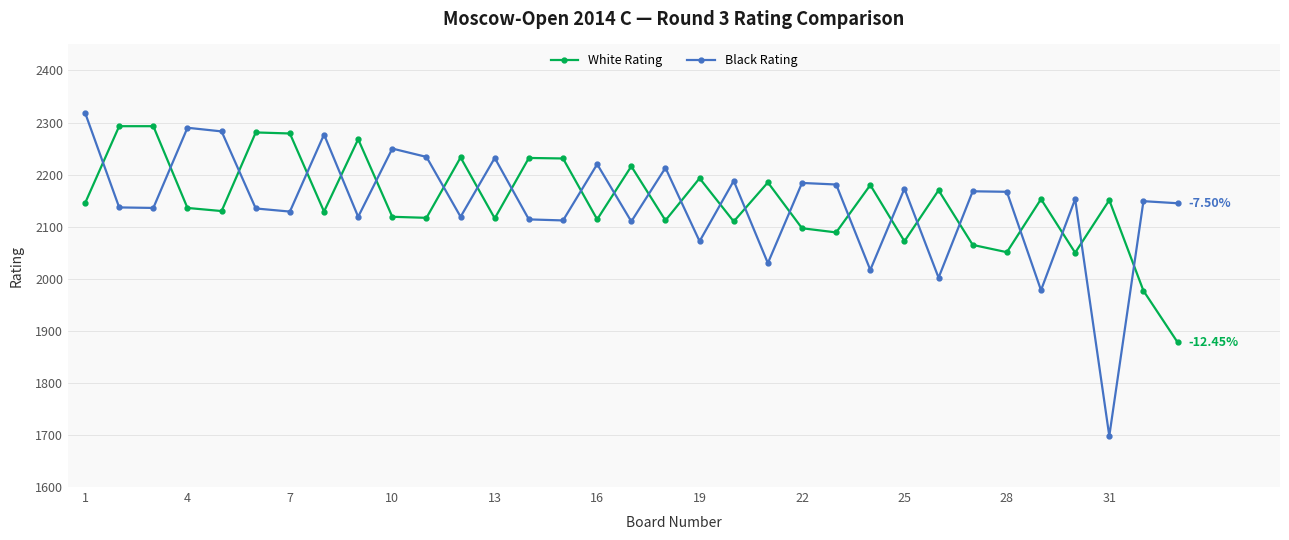

How many interior local valleys does the Black Rating series have?

12